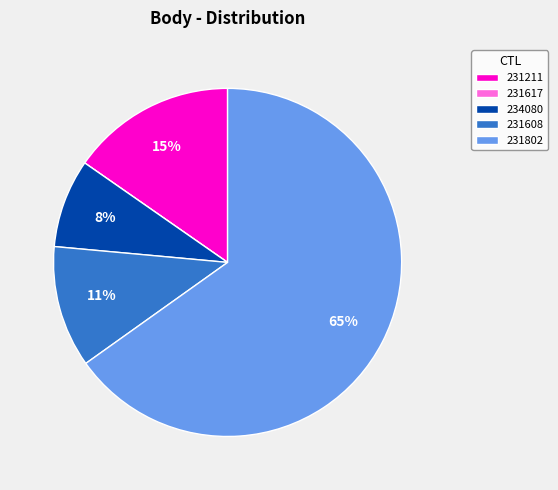

Which category has the biggest portion of the pie?

231802